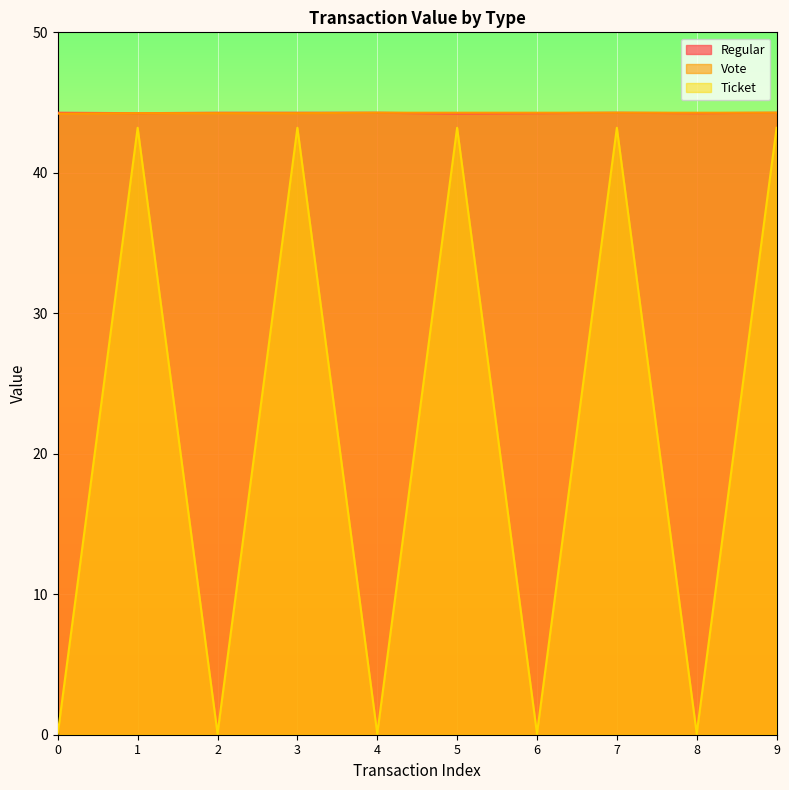

The Regular series shows 68.8 at 2. True or false?

False